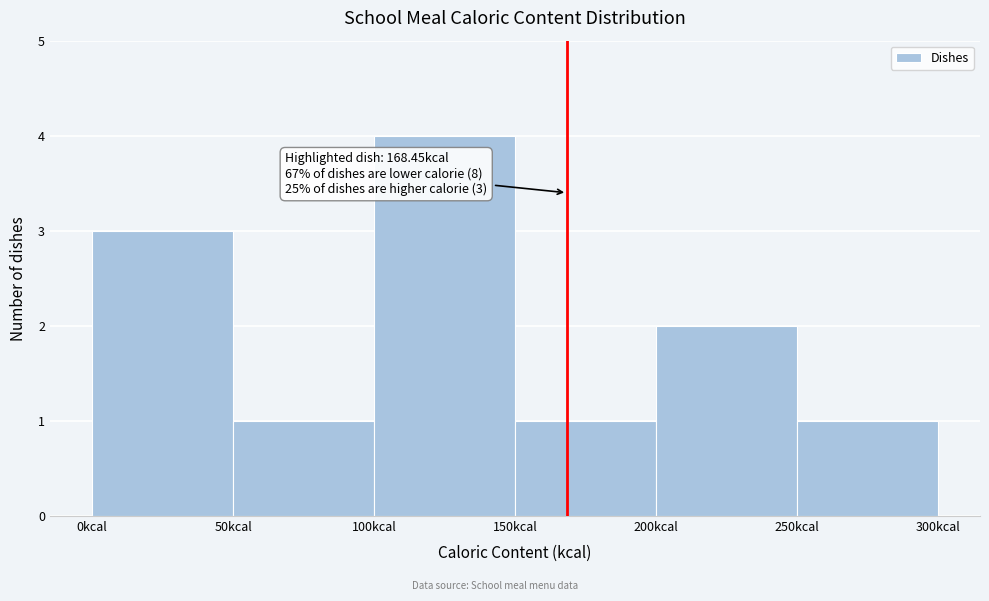

Over which range of the x-axis is the bar tallest?

100 to 150